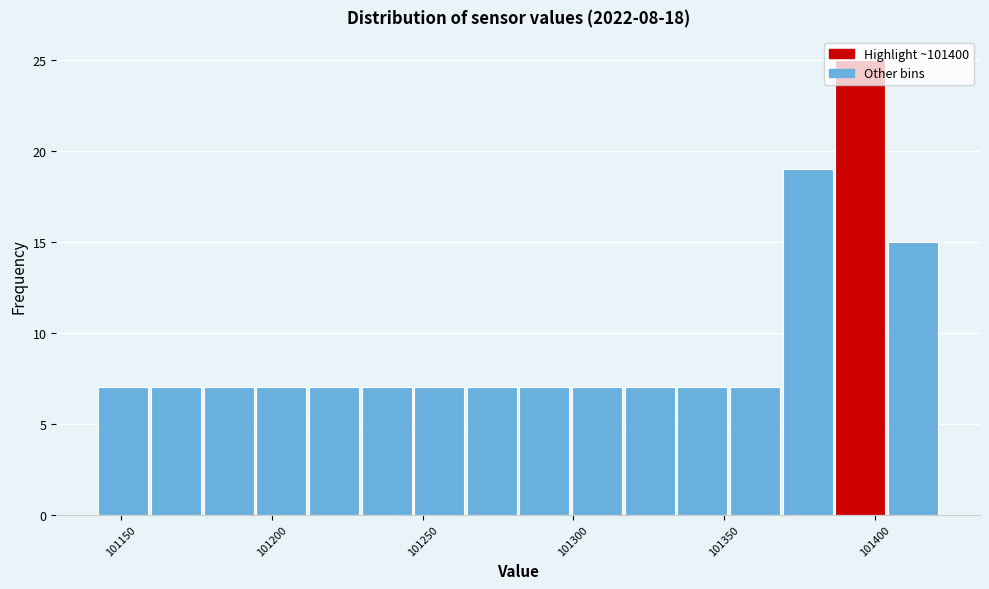

Read against the x-axis, roughly where is the centre of the tallest bar?

101395